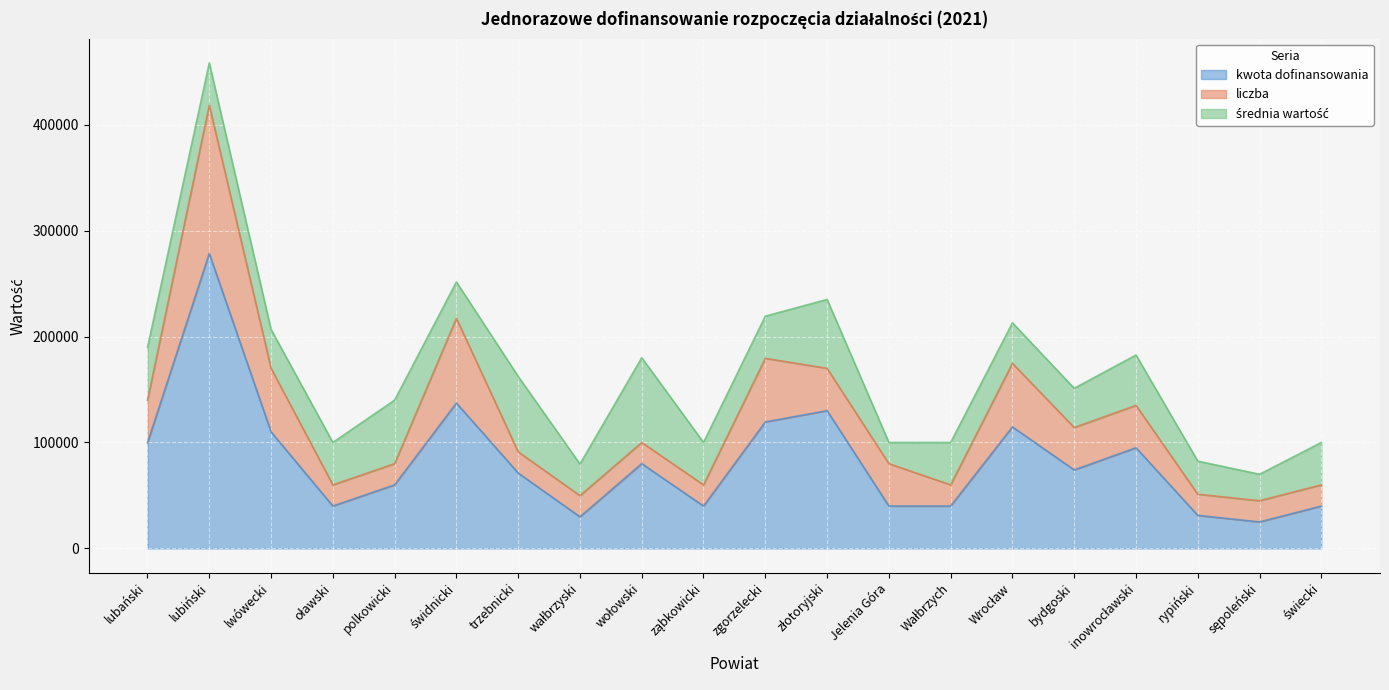

At which label does kwota dofinansowania first exceed 74089?

lubański